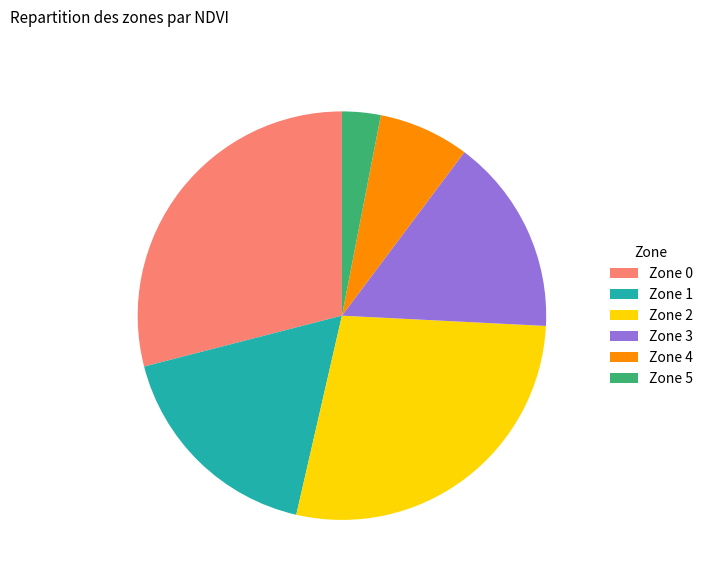

Combined, do Zone 0 and Zone 4 account for over 50%?

No